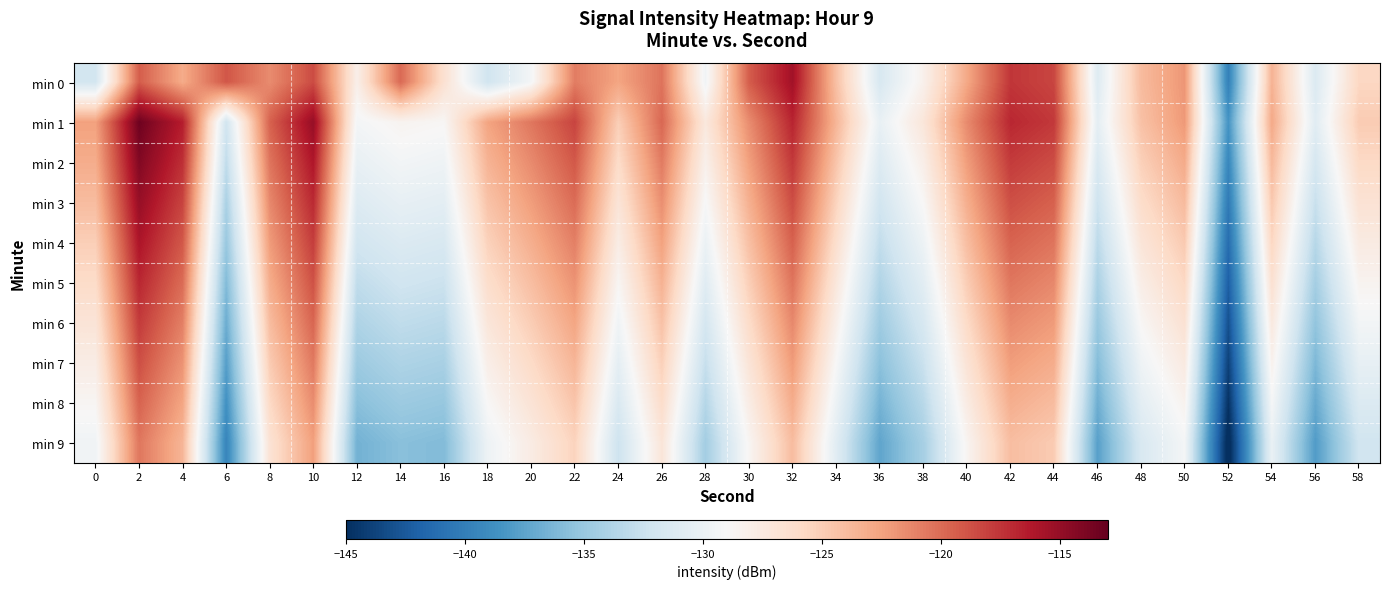

Between 58 and 50, which is larger?

50